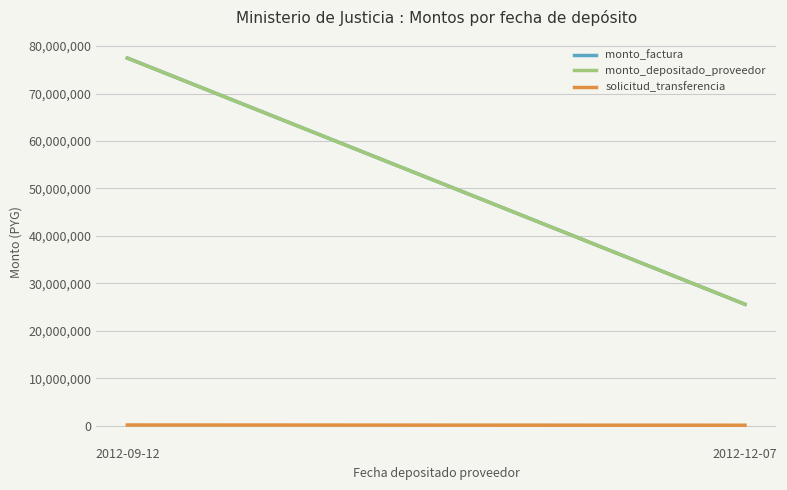

True or false: monto_factura has a value of 21882036 at 2012-09-12.

False